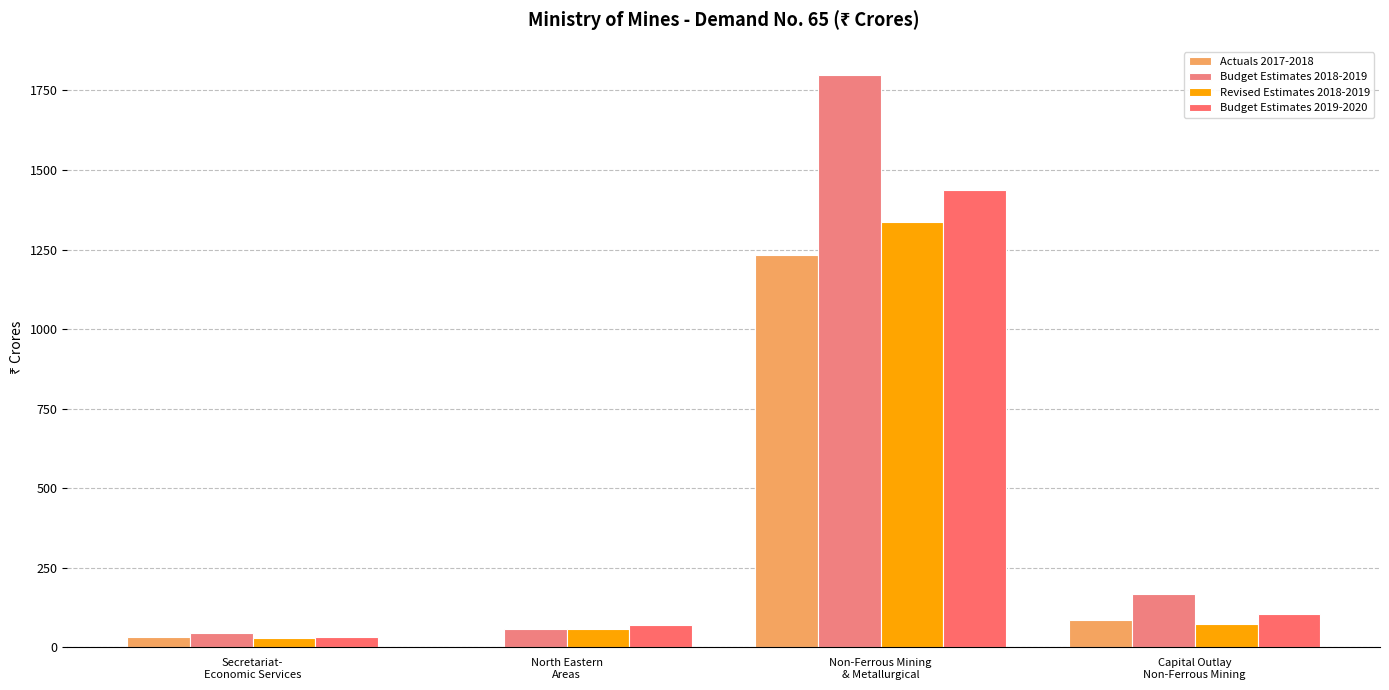

The value of Budget Estimates 2019-2020 at Non-Ferrous Mining
& Metallurgical is 1437.8. True or false?

True